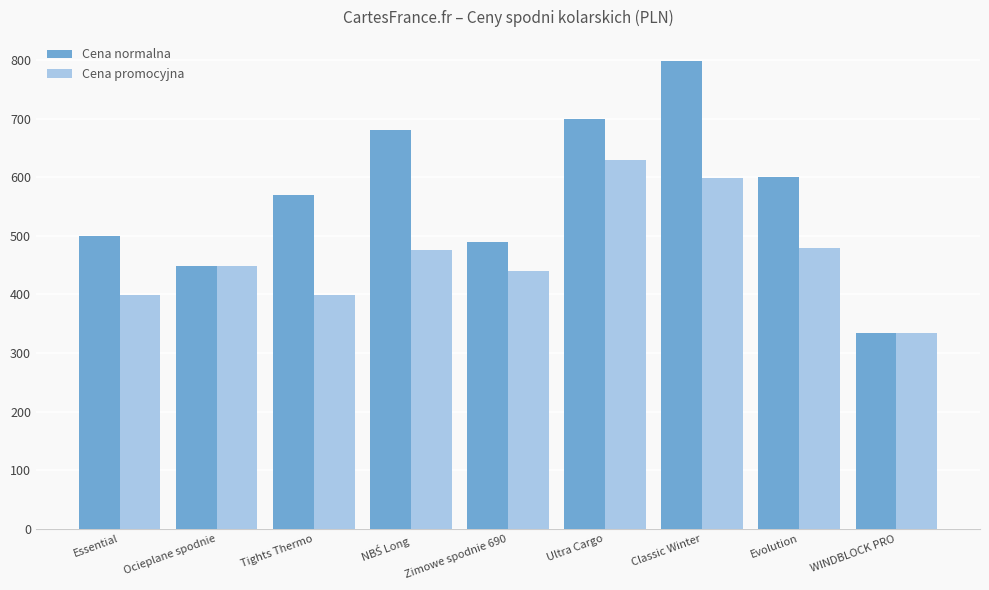

What is the highest value of the Cena normalna series?

799.0